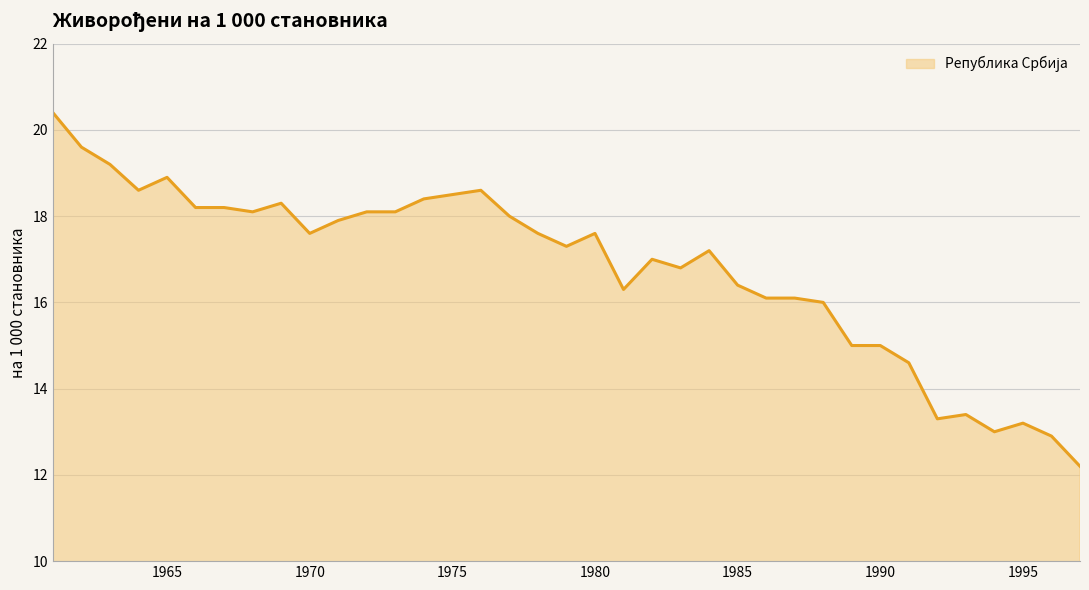

What is the maximum value shown in the chart?

20.4